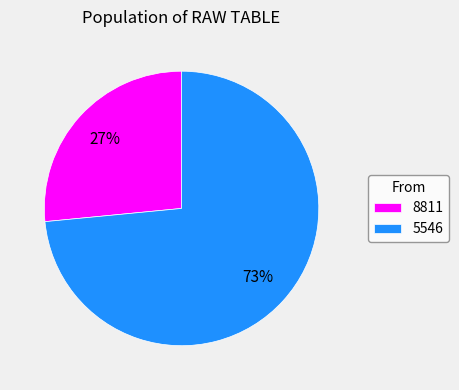

Is it true that 8811 is 32% of the pie?

False